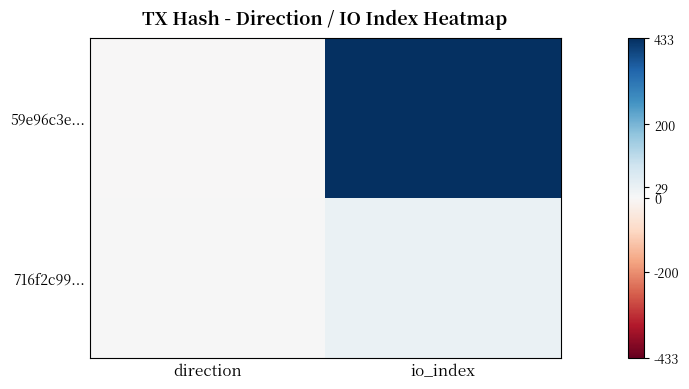

List the series in order of their overall mean, highest first.

59e96c3e..., 716f2c99...